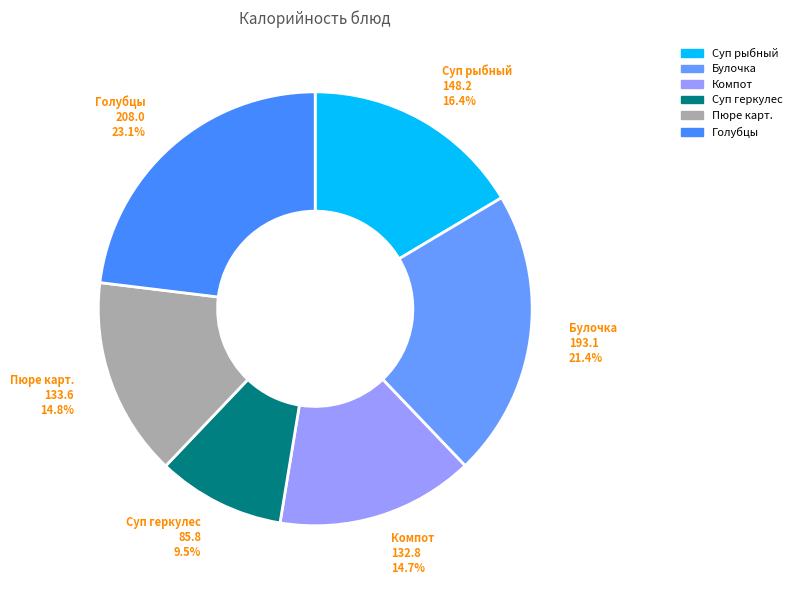

To the nearest percent, what is the difference between the largest and smallest slice percentages?

14%